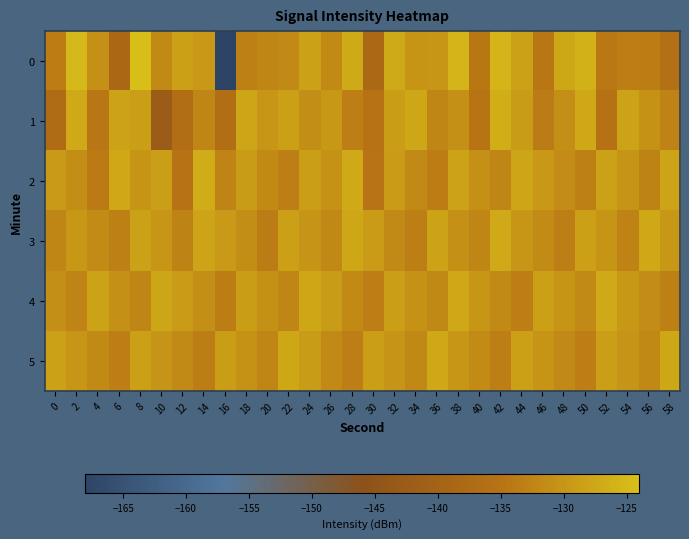

How many series are shown in this chart?

6